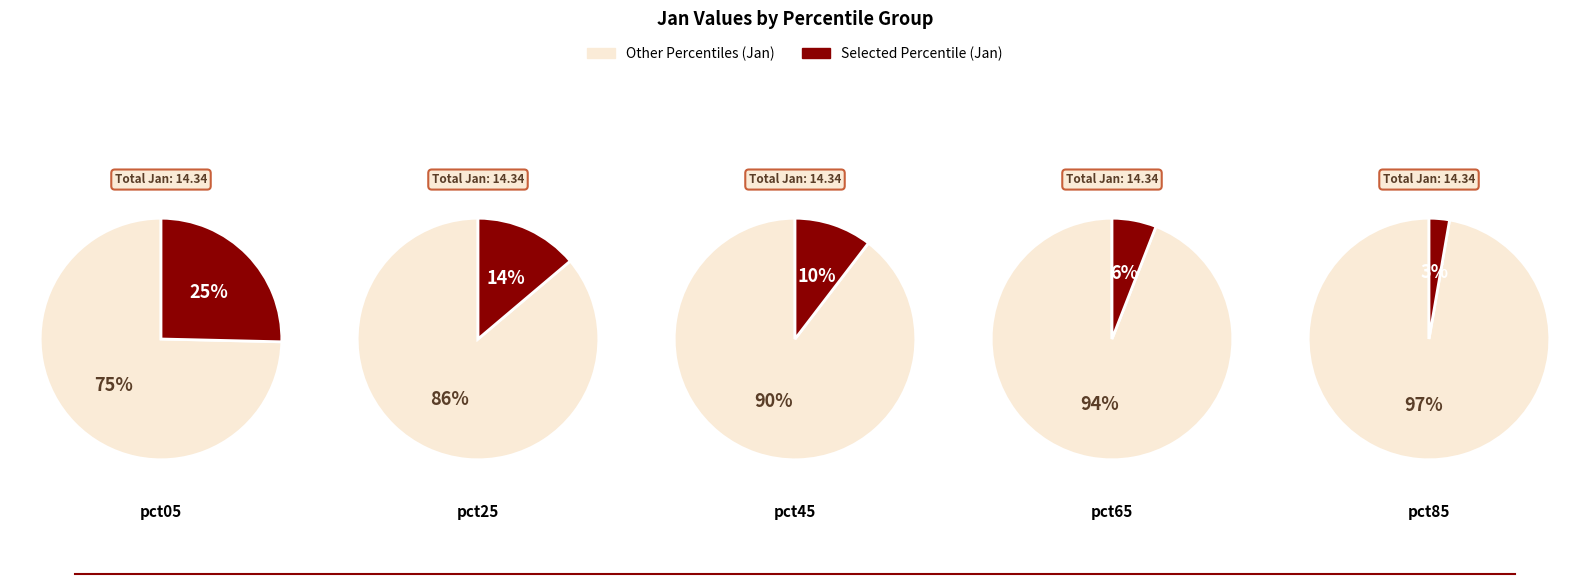

What percentage is the pct45 slice, to the nearest percent?

10%